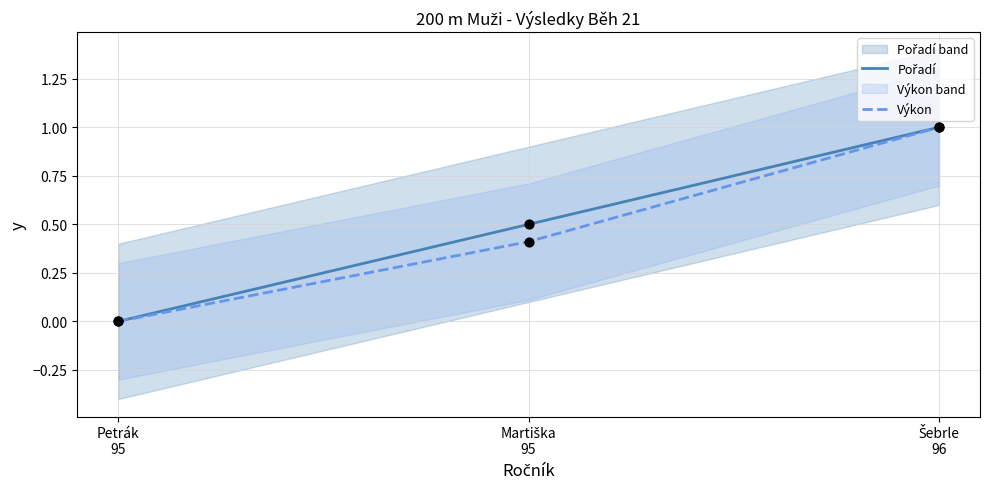

What are all the series names shown in the legend?

Pořadí, Výkon